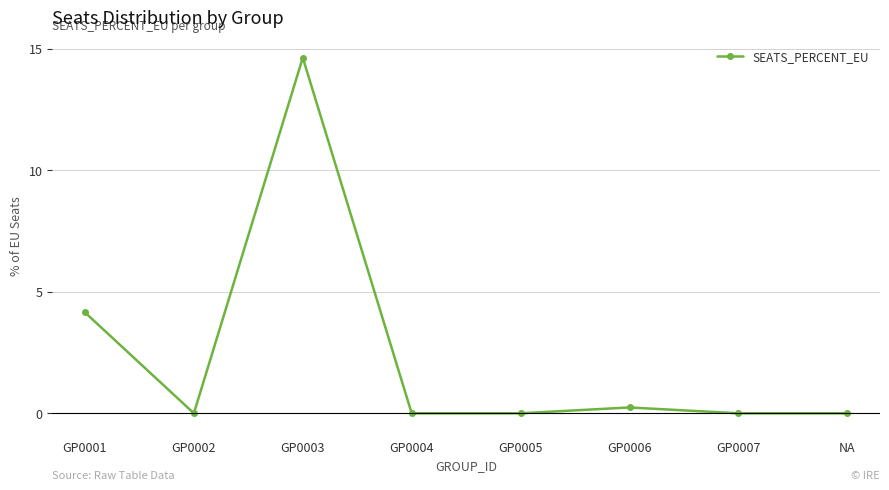

The value at GP0003 is 19.0. True or false?

False